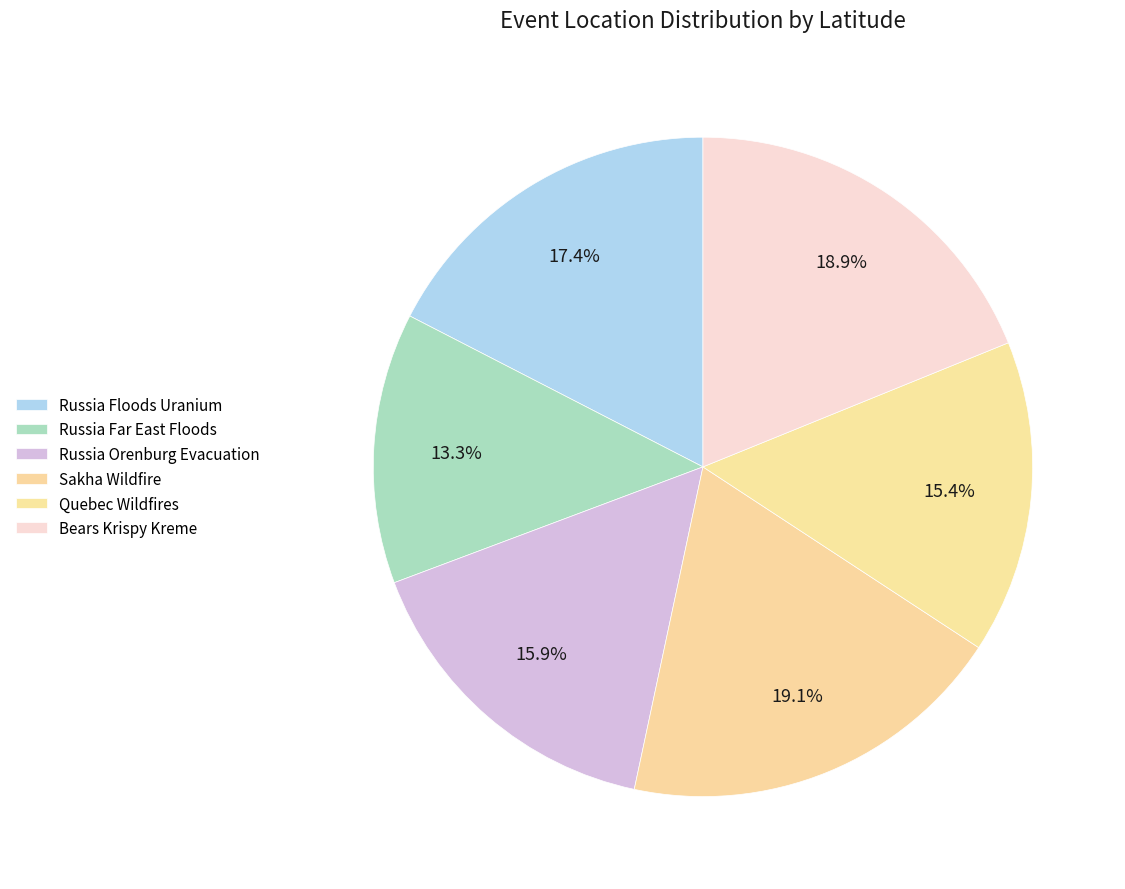

Between Russia Floods Uranium and Russia Orenburg Evacuation, which is larger?

Russia Floods Uranium